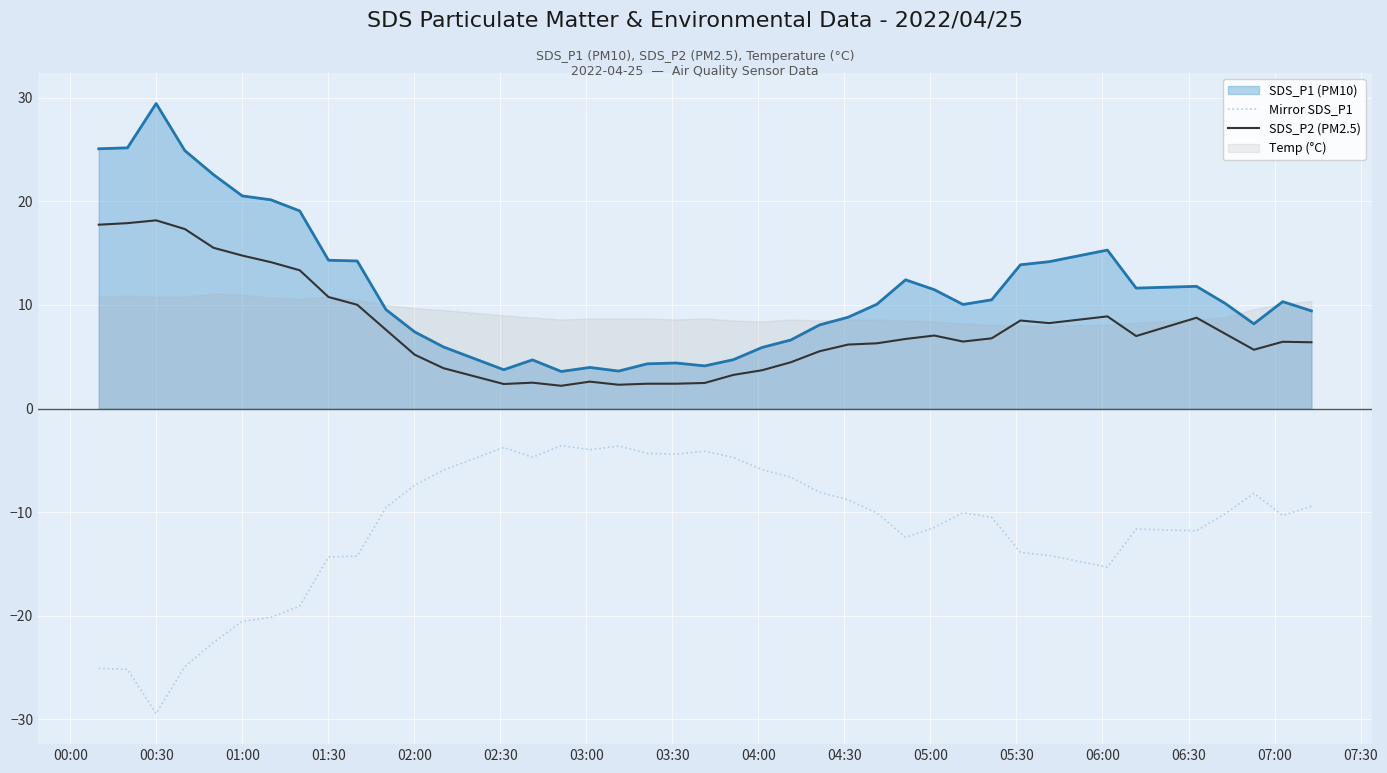

What is the lowest value of the SDS_P2 (PM2.5) series?

2.2